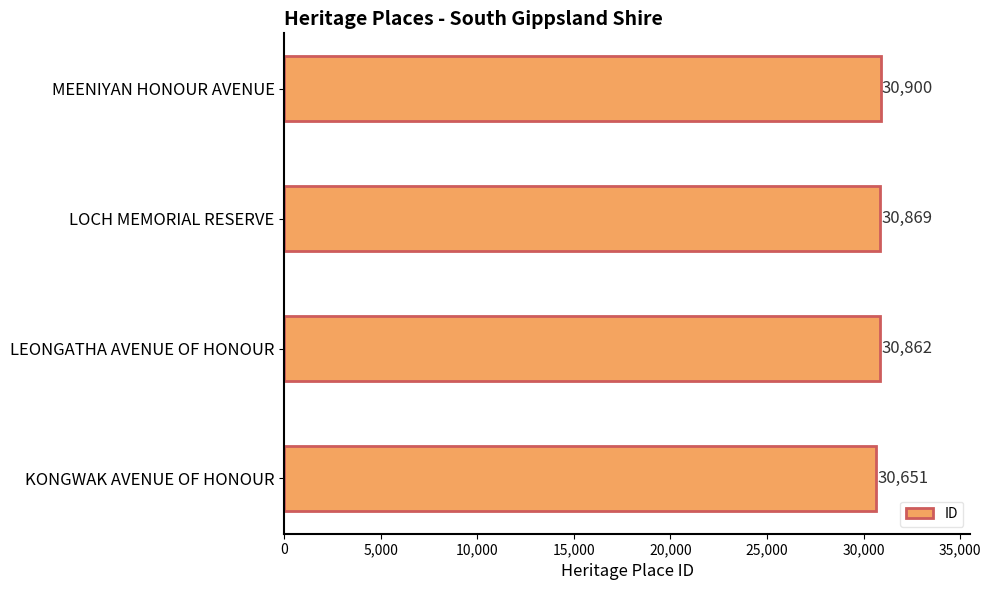

Reading bottom to top, what are all the values shown in this chart?

KONGWAK AVENUE OF HONOUR=30651	LEONGATHA AVENUE OF HONOUR=30862	LOCH MEMORIAL RESERVE=30869	MEENIYAN HONOUR AVENUE=30900